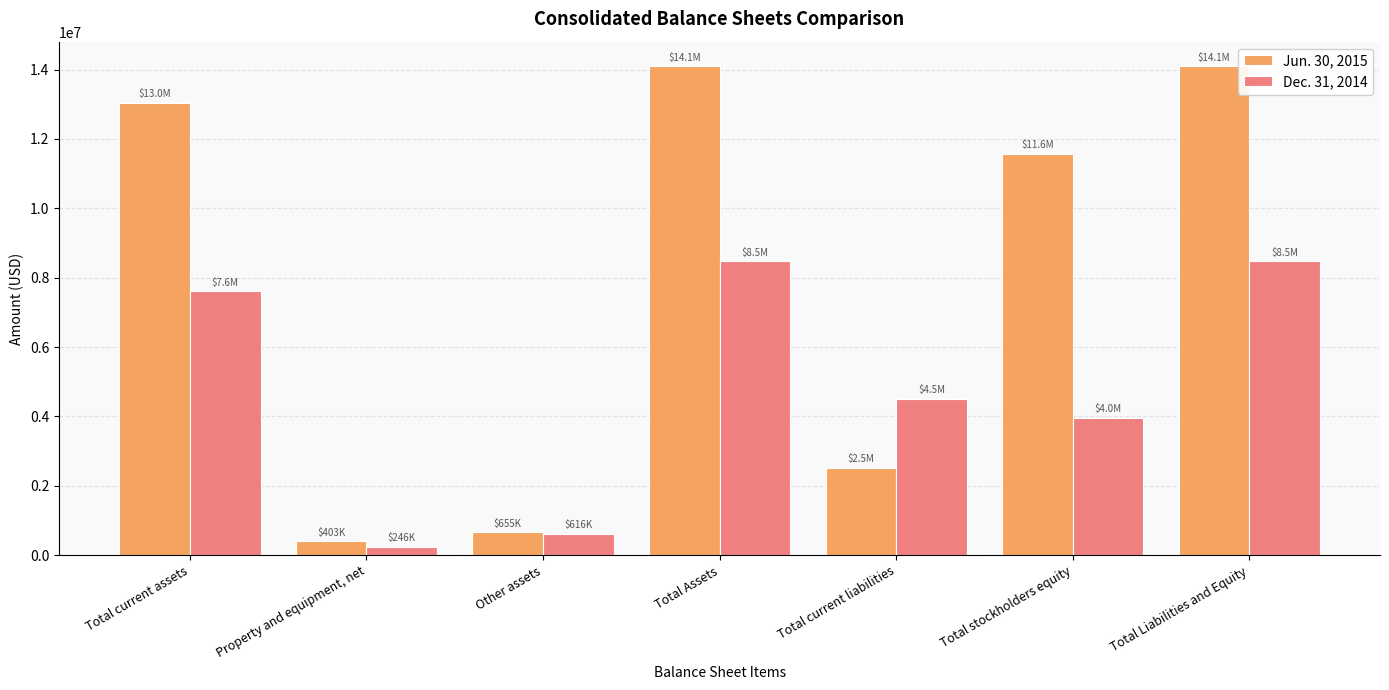

What is the value of the Dec. 31, 2014 bar at the 6th from the left?

3963183